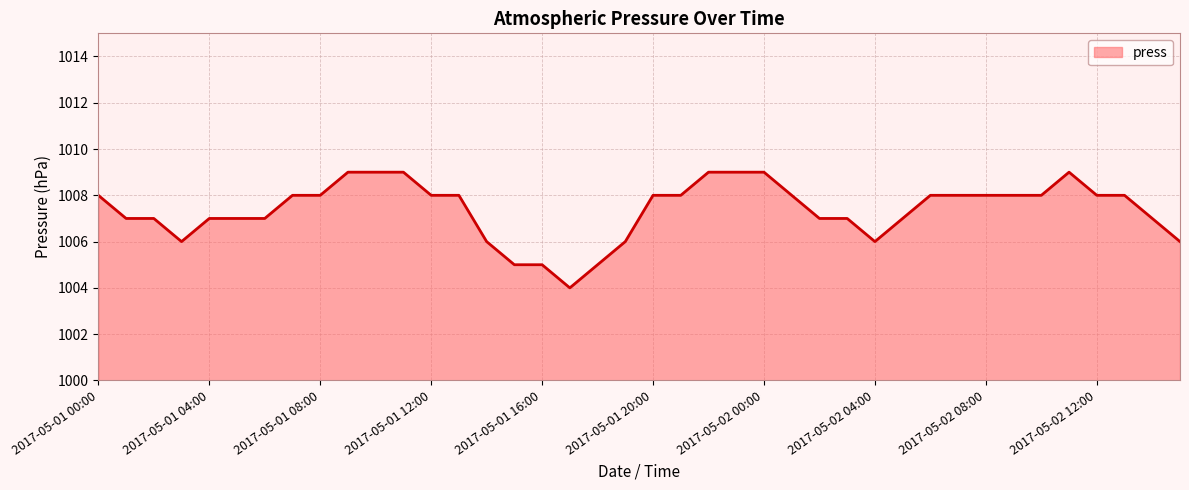

What is the difference between the maximum and minimum values?

5